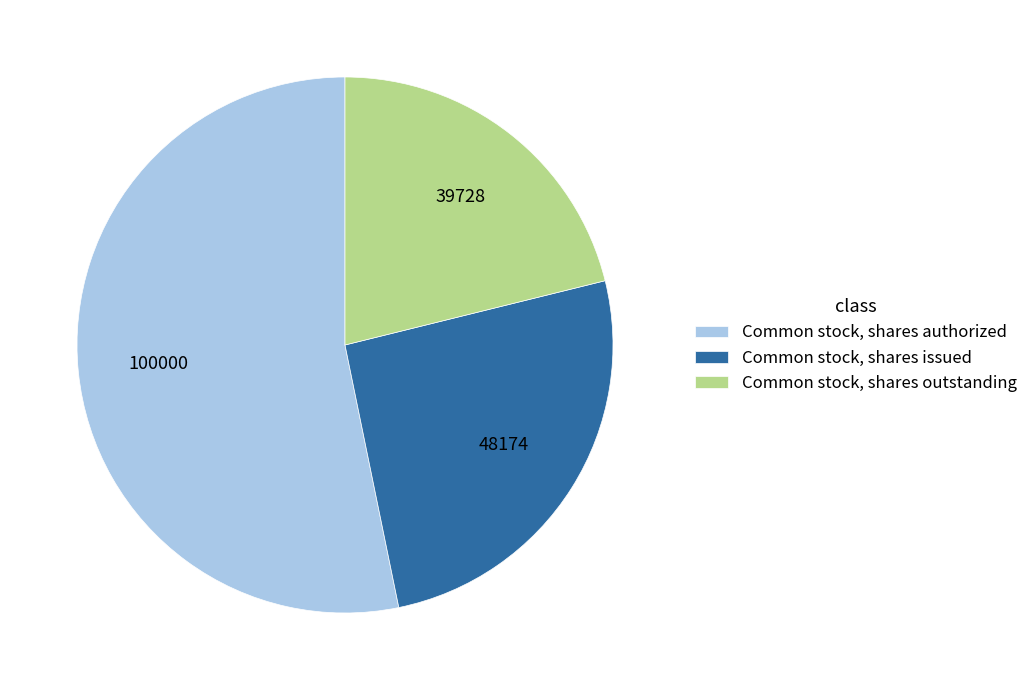

Combined, do Common stock, shares authorized and Common stock, shares issued account for over 50%?

Yes